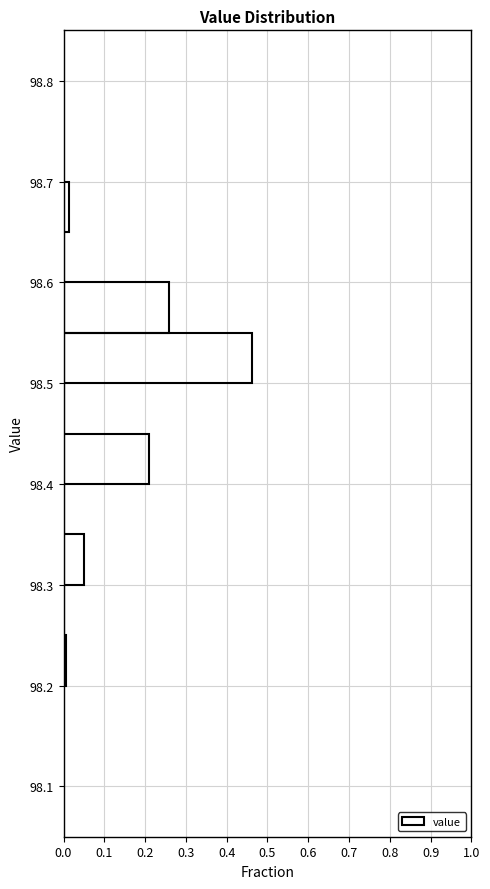

Which range on the y-axis has the longest bar?

98.50 to 98.55